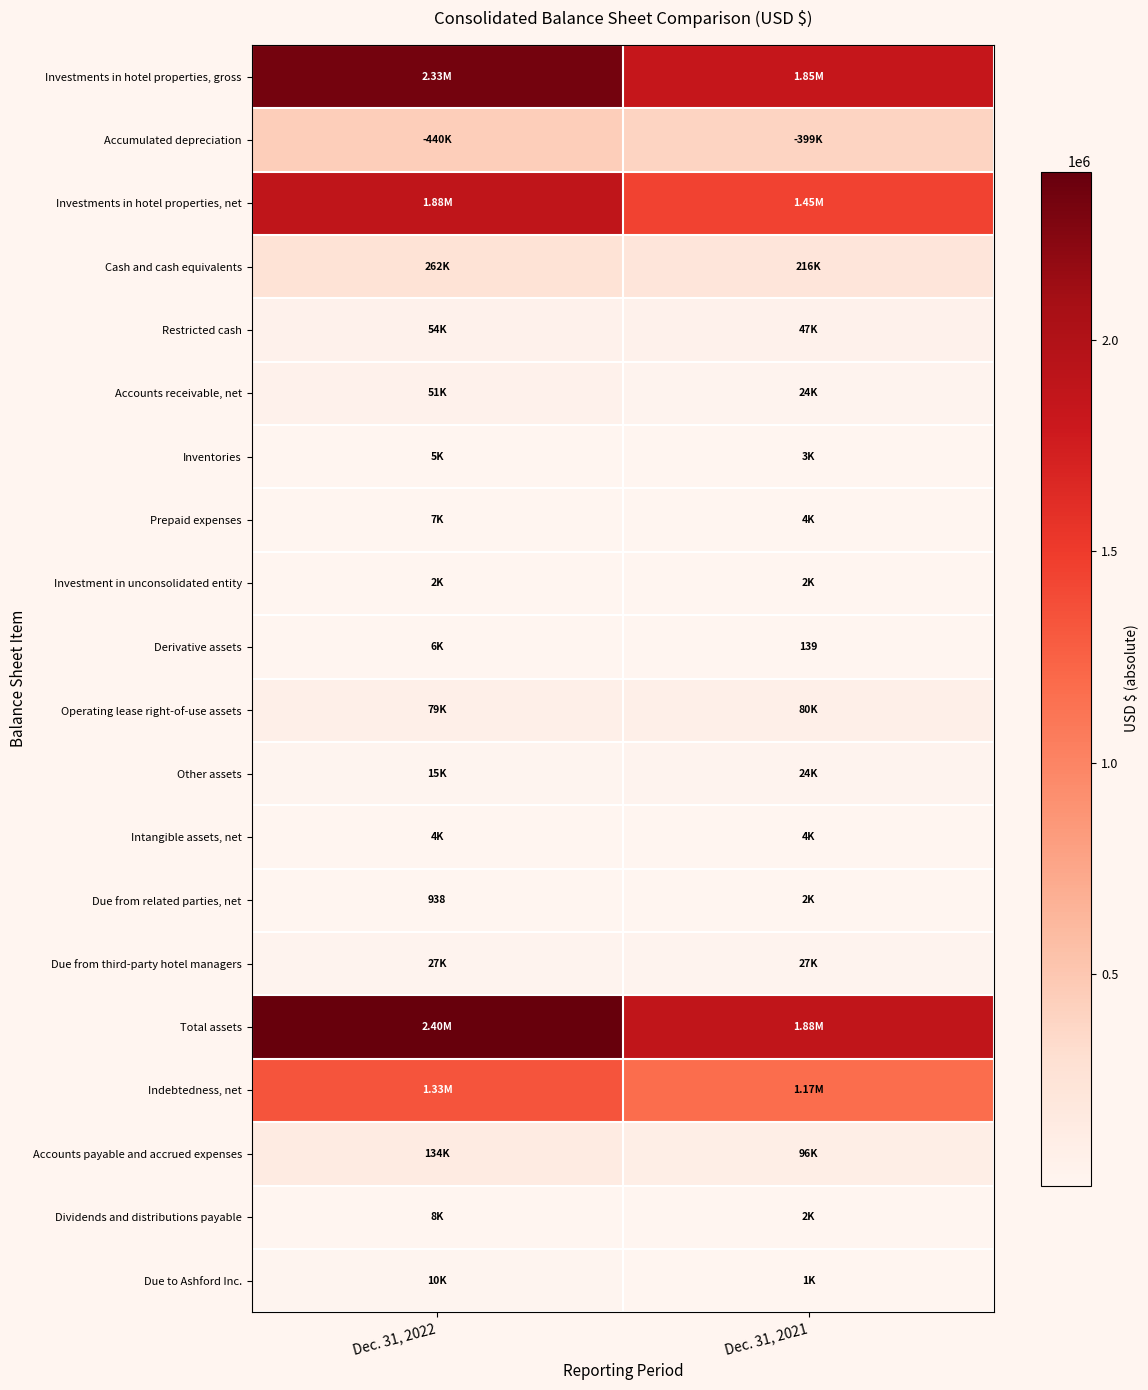

Is the value of Investment in unconsolidated entity at Dec. 31, 2022 greater than the value of Restricted cash at Dec. 31, 2022?

No